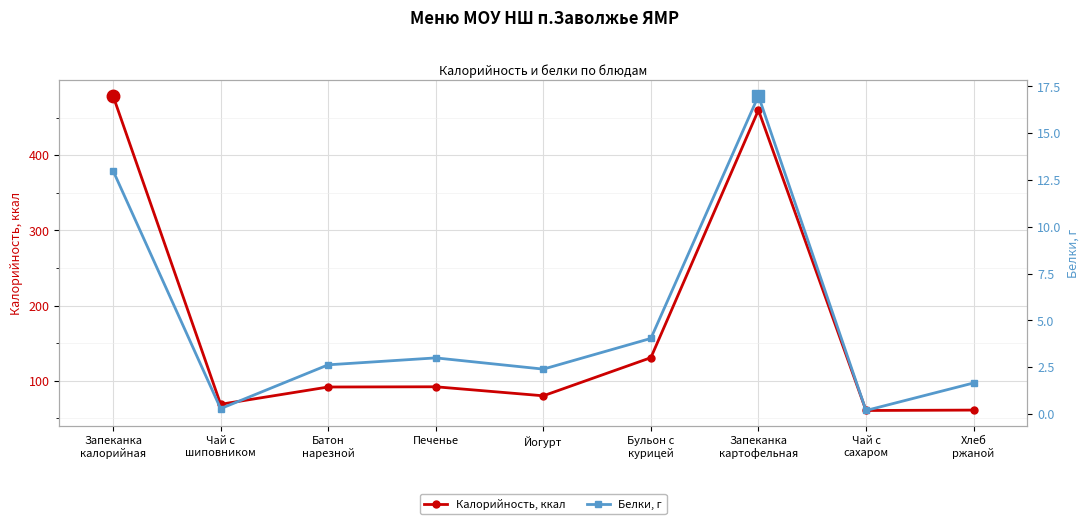

Is the value of Белки, г at Хлеб
ржаной greater than the value of Калорийность, ккал at Запеканка
картофельная?

No